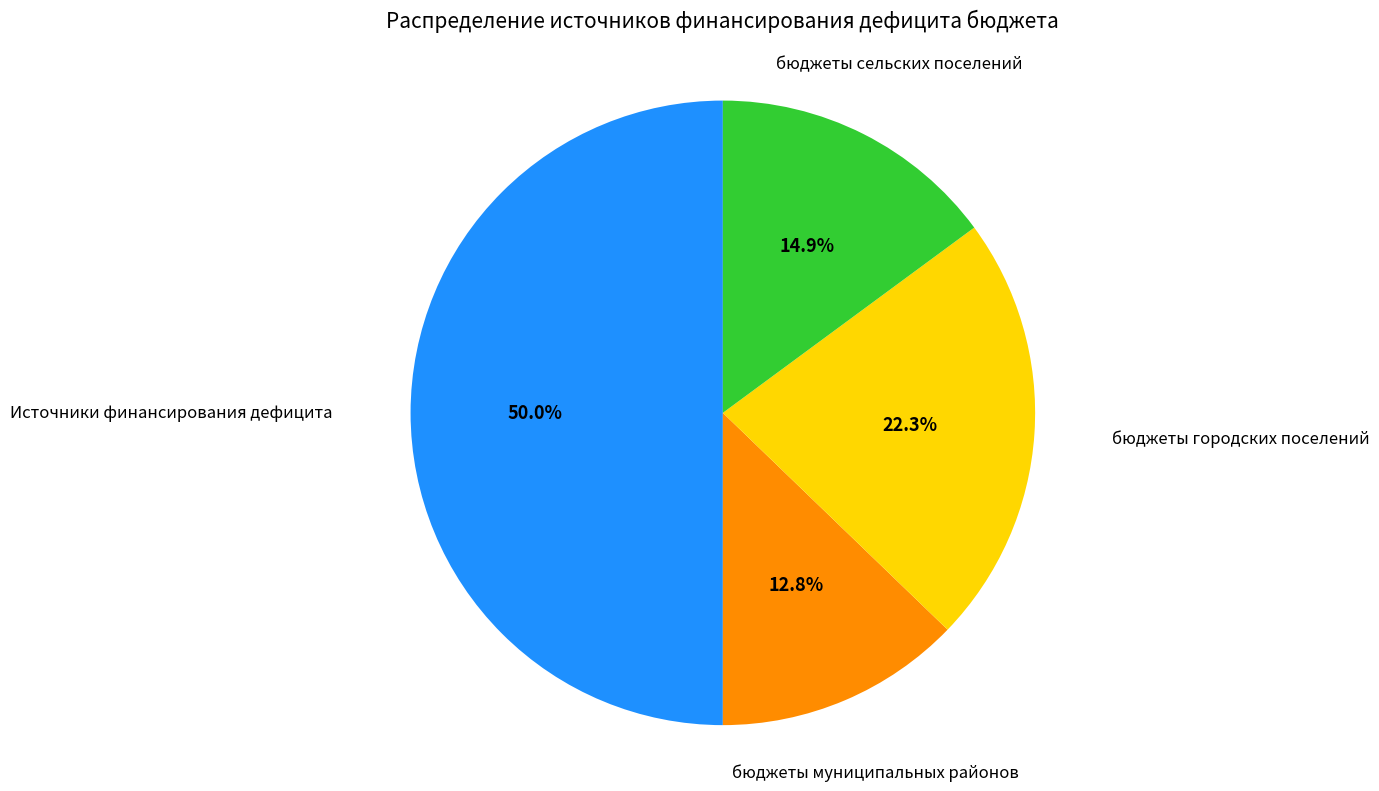

To the nearest percent, what is the average slice percentage?

25%